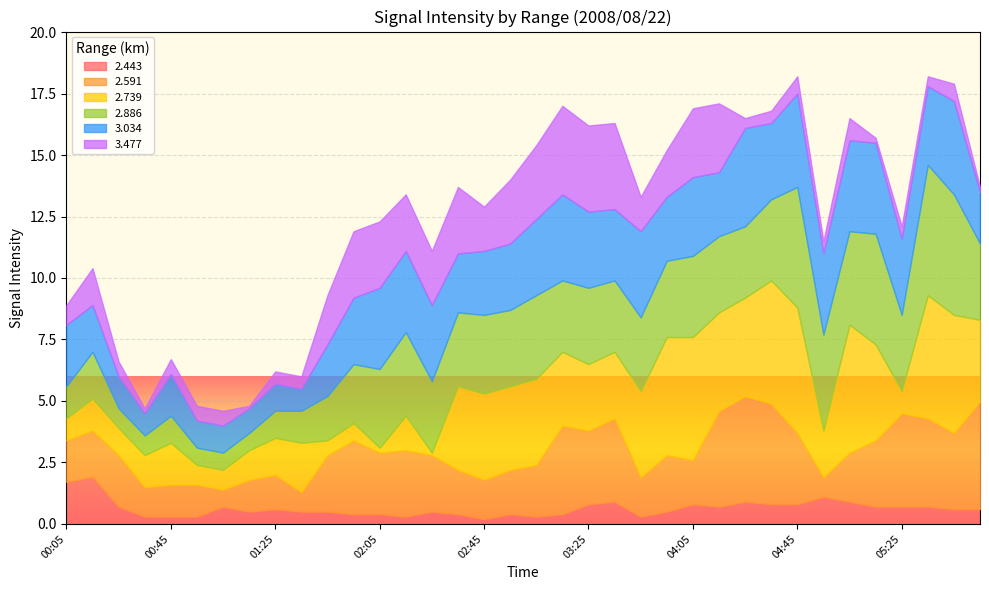

What is the lowest value of the 3.034 series?

0.9